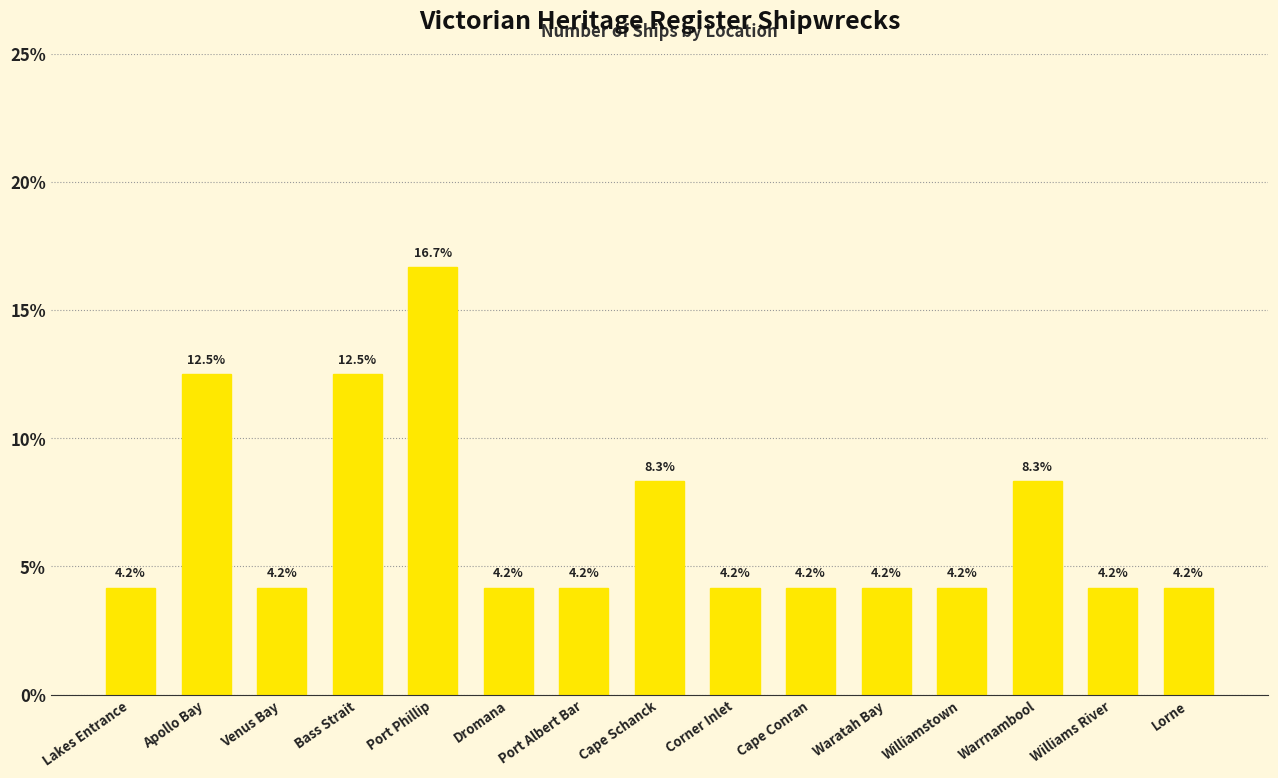

What is the approximate value at Warrnambool?

8.3